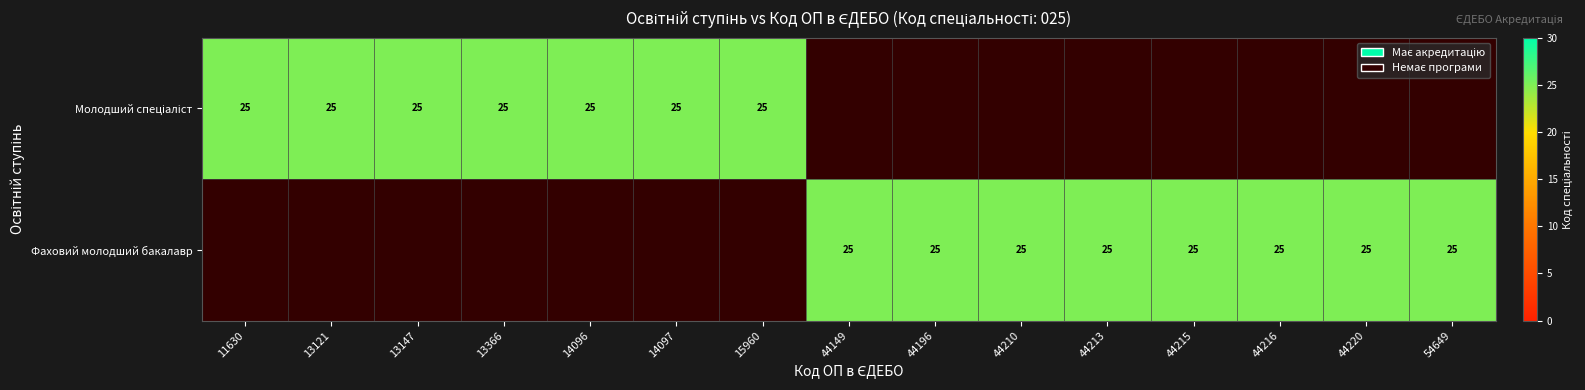

How many series are shown in this chart?

2